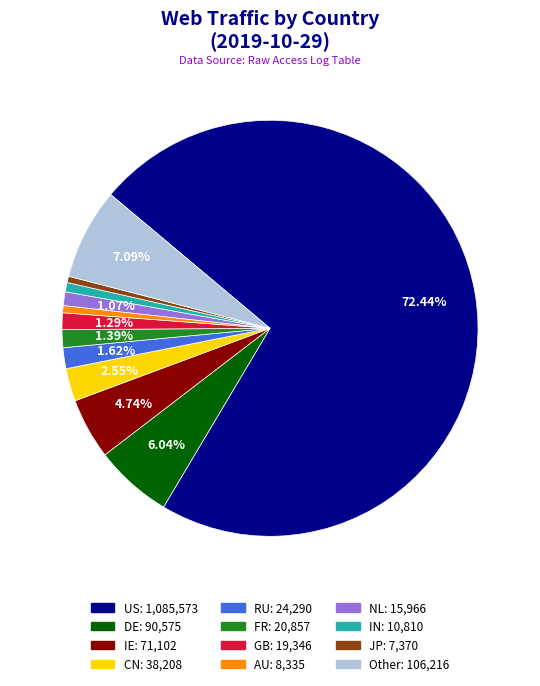

To the nearest percent, what portion does RU represent?

2%